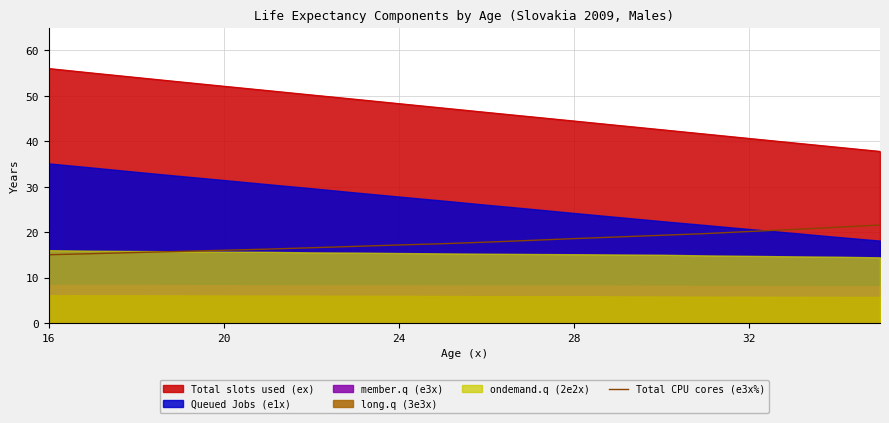

What is the minimum value for Total slots used (ex)?

37.8